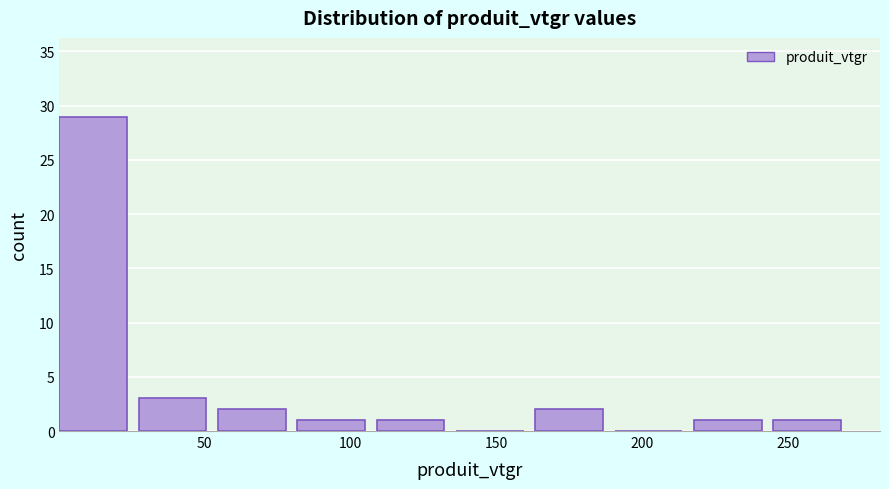

What is the height of the bar covering 80 to 110 on the x-axis? Neither the bar edges nor the heights are printed on the chart, so give them approximately, as read against the axes.

1